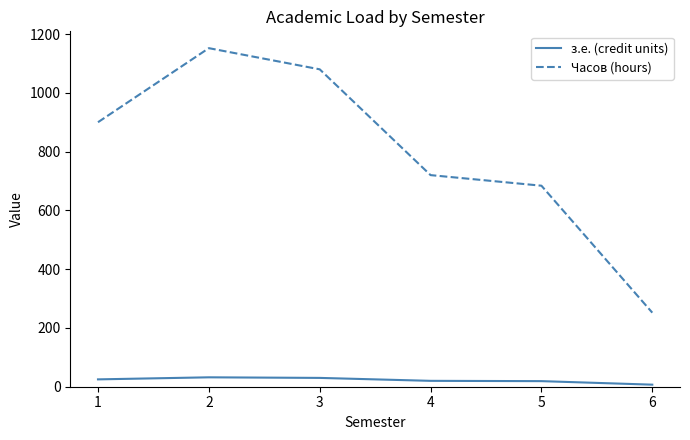

Rank the series by their maximum value, from highest to lowest.

Часов (hours), з.е. (credit units)